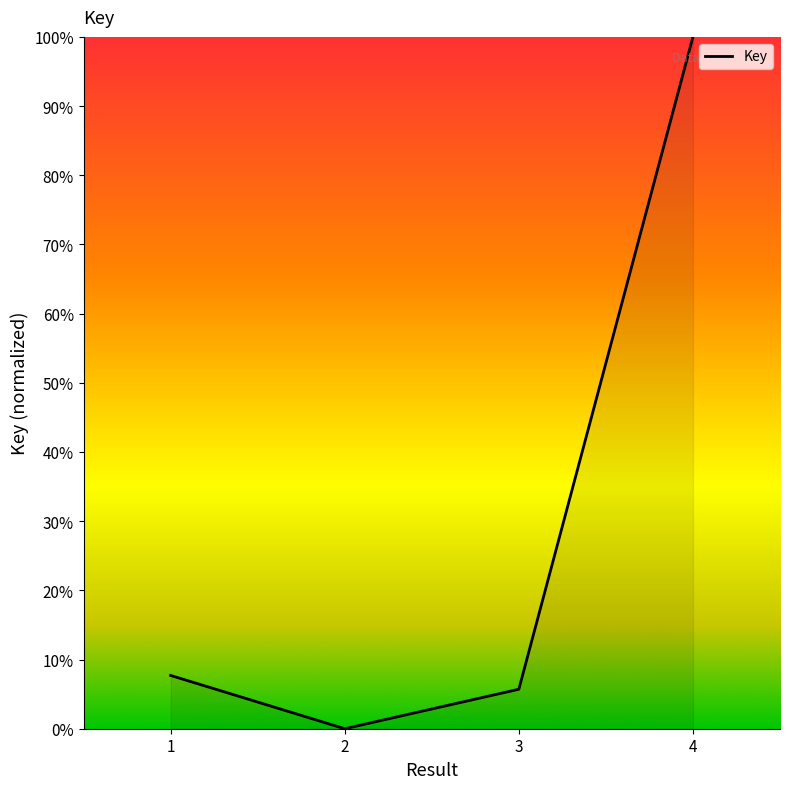

Between 4 and 3, which is larger?

4